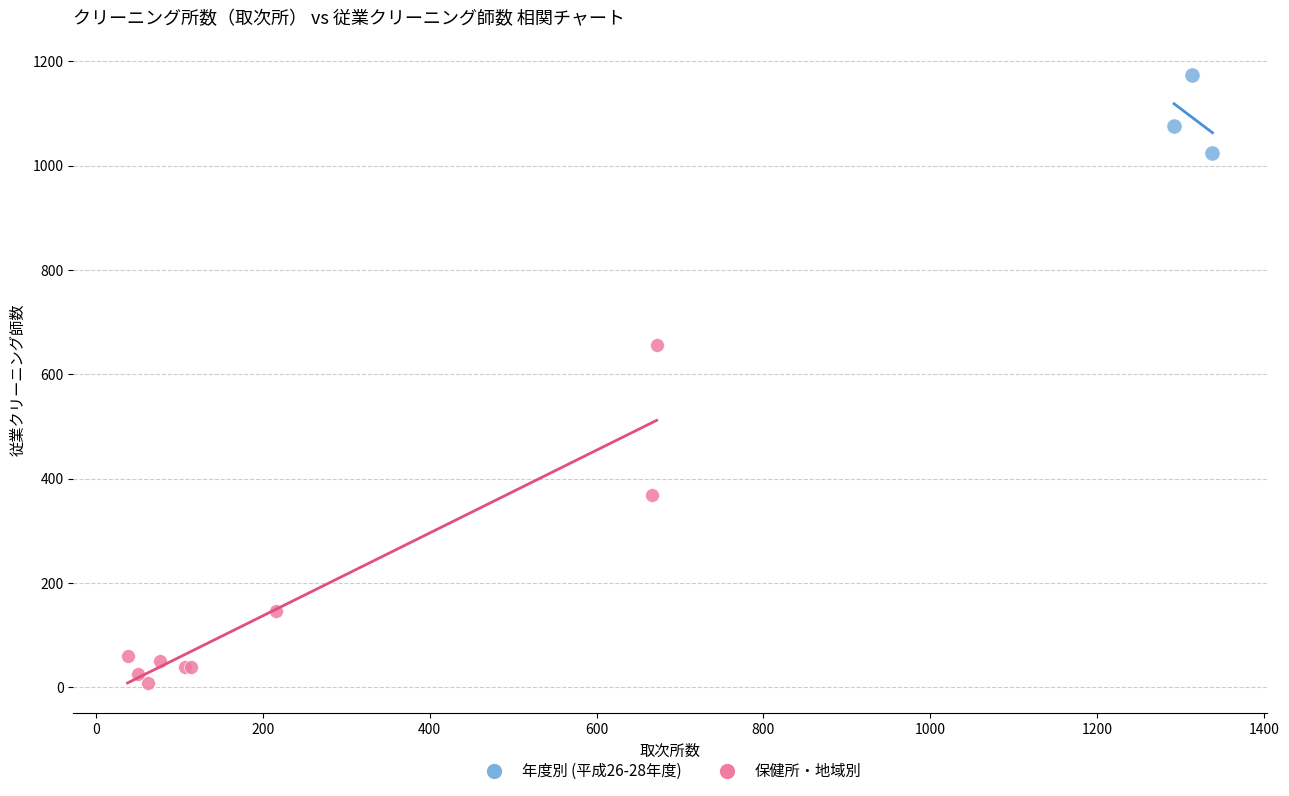

Which series has the widest spread of Y values?

保健所・地域別